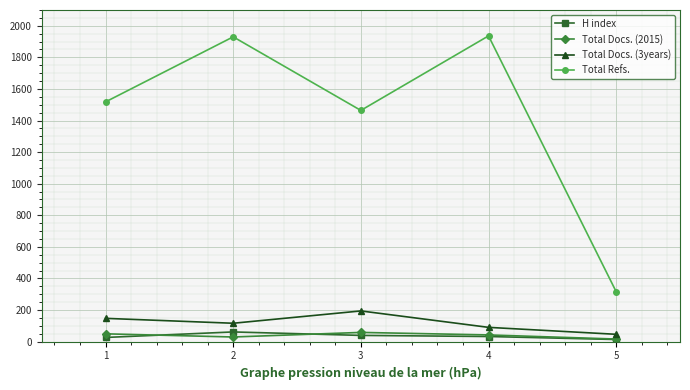

True or false: Total Refs. and Total Docs. (3years) intersect in this chart.

False